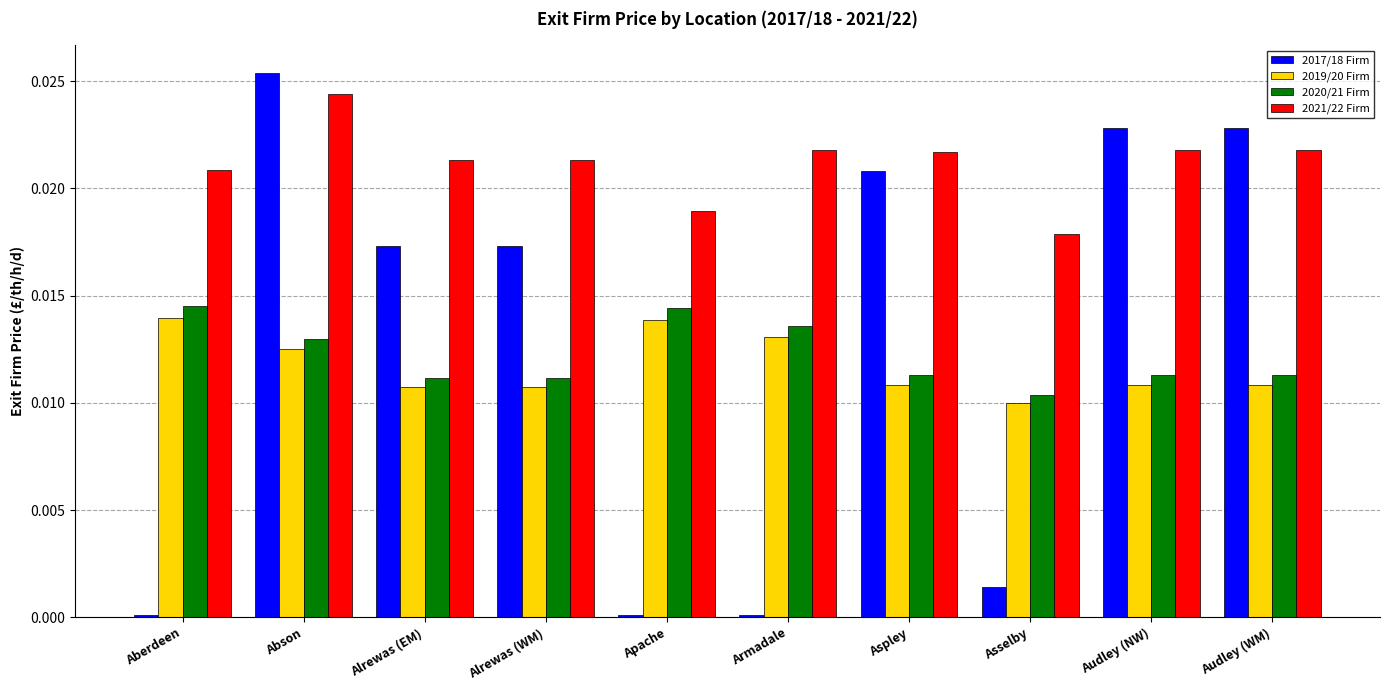

How many bars are there in total?

40